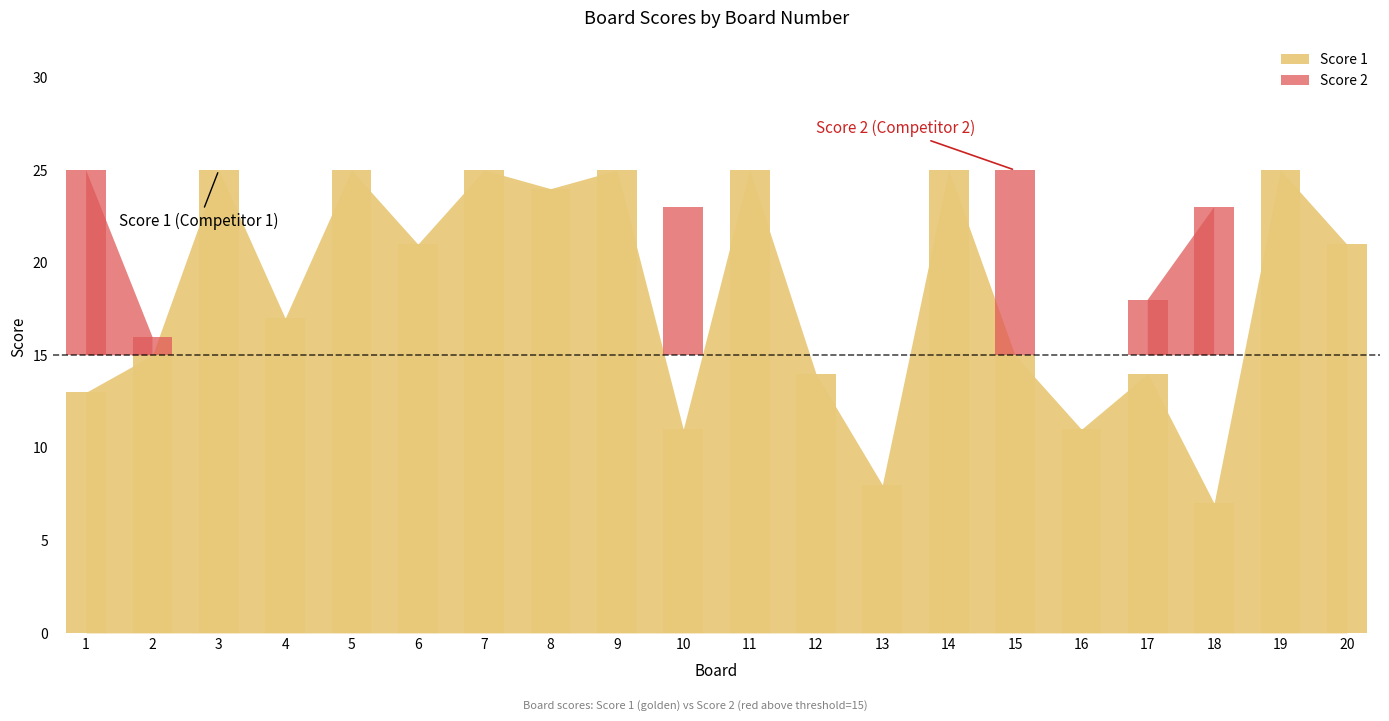

Which category has the highest value across all series?

3